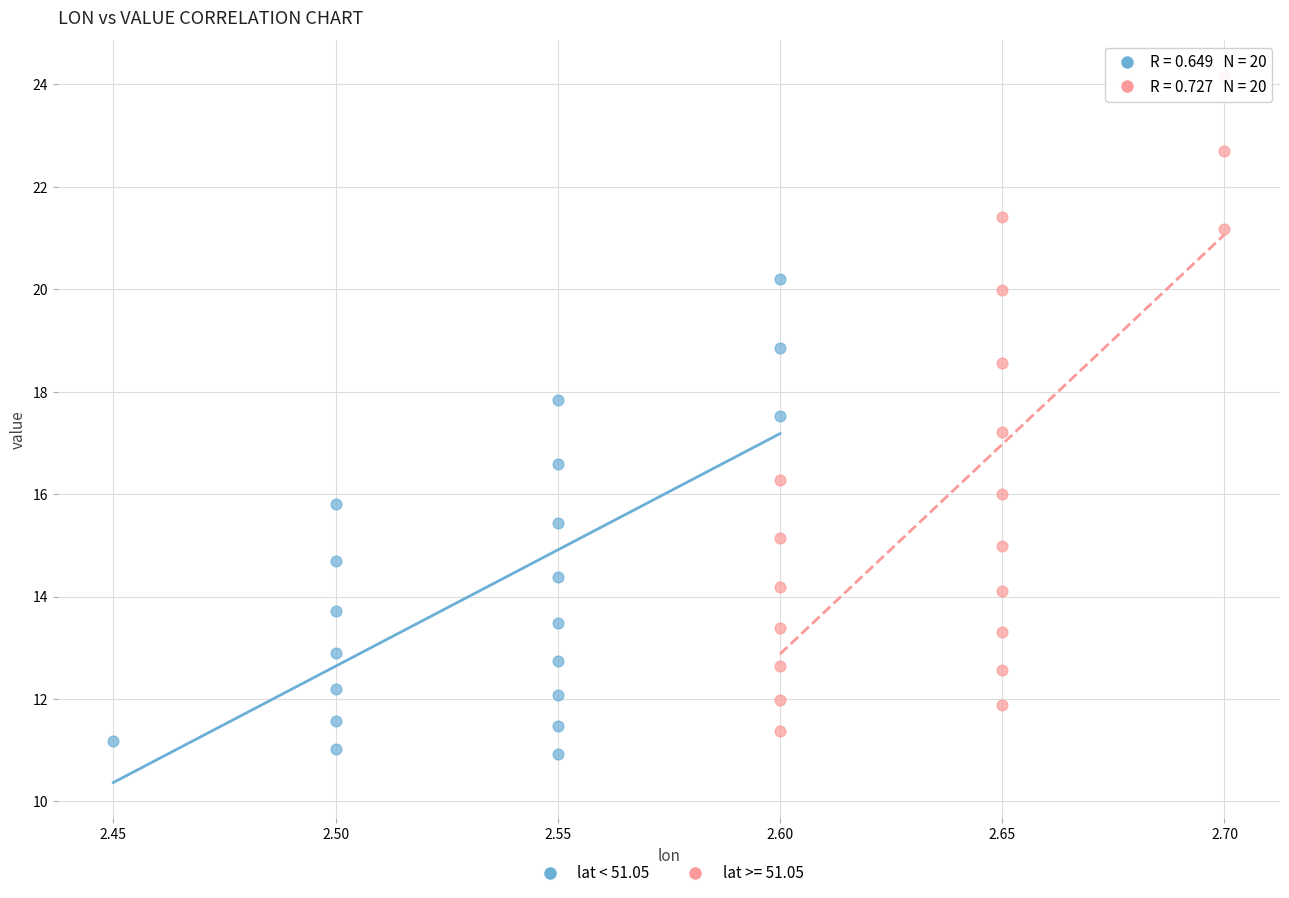

Which series reaches the maximum Y coordinate?

lat >= 51.05